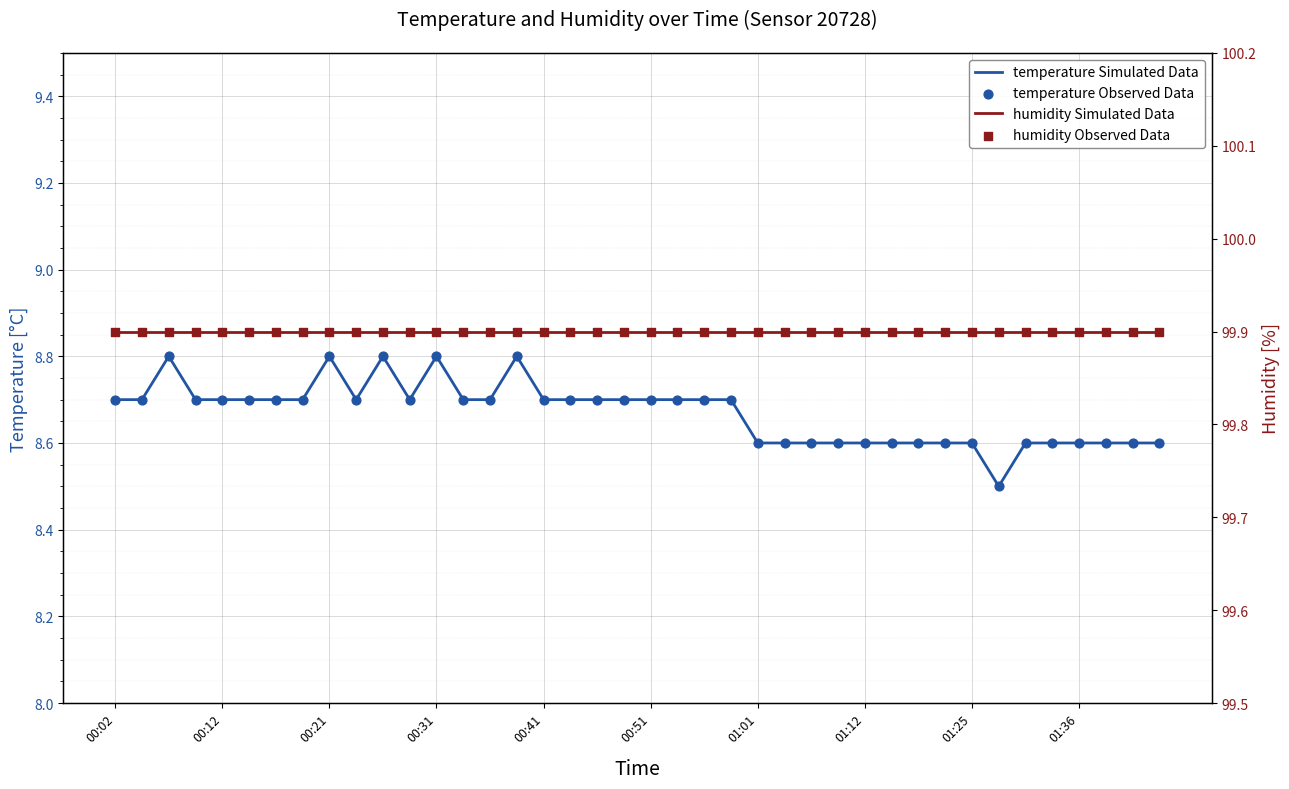

At how many categories does at least one series exceed 44?

40